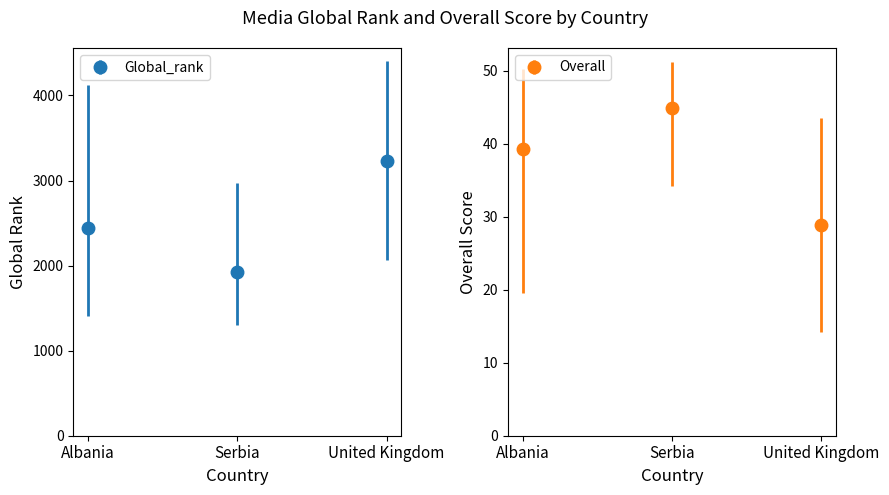

What is the minimum value shown in the chart?

14.2